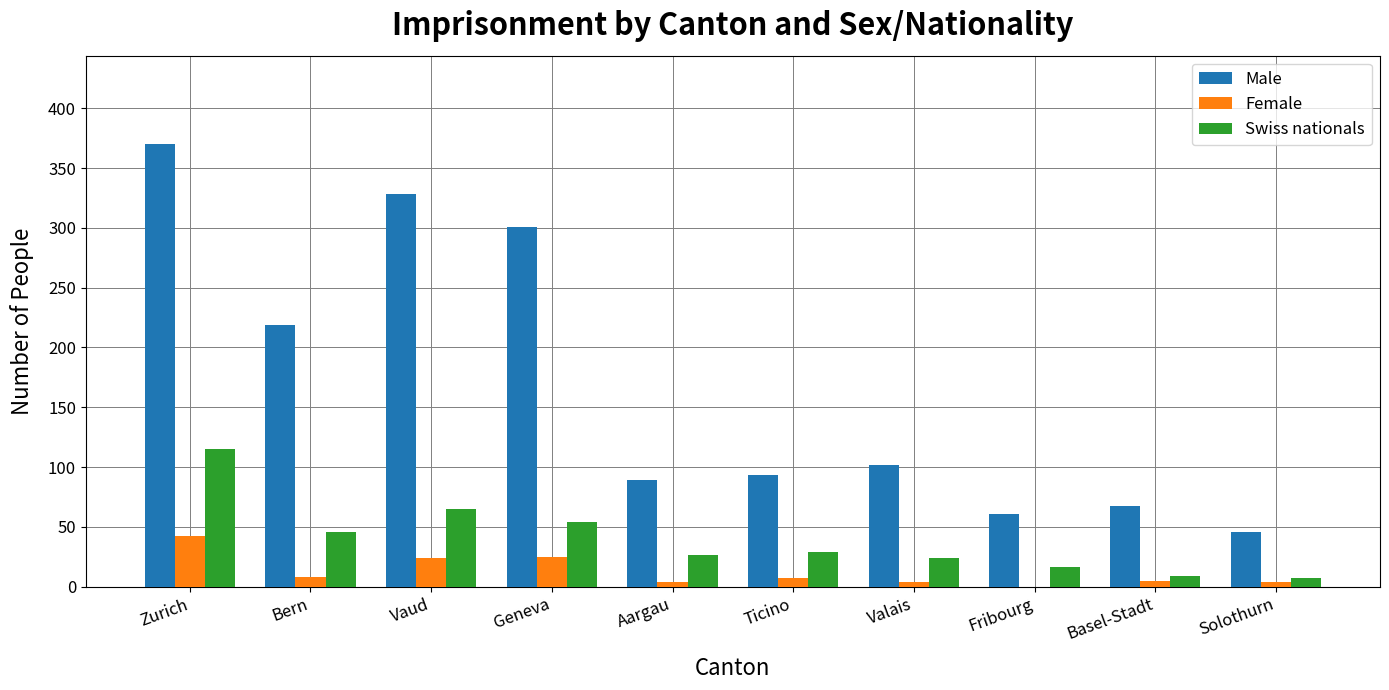

Which series has the widest spread of values?

Male